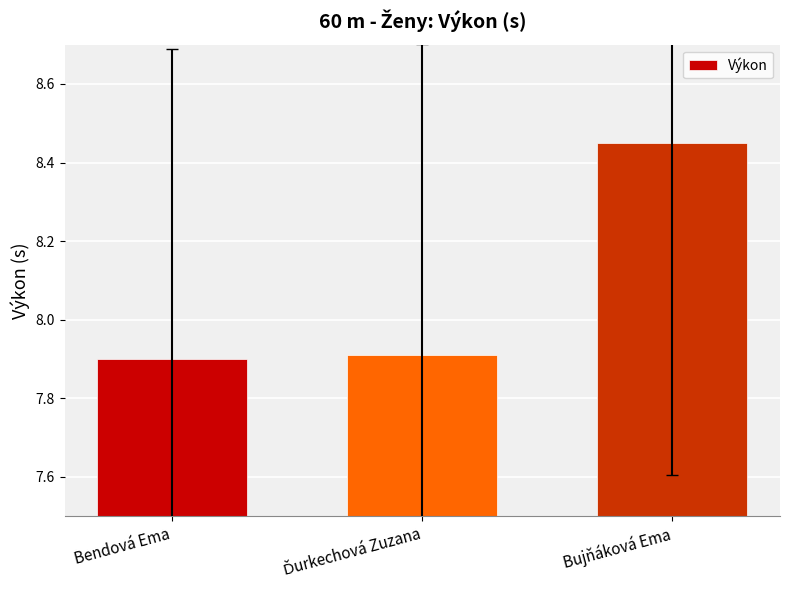

The value at Bendová Ema is 12.8. True or false?

False